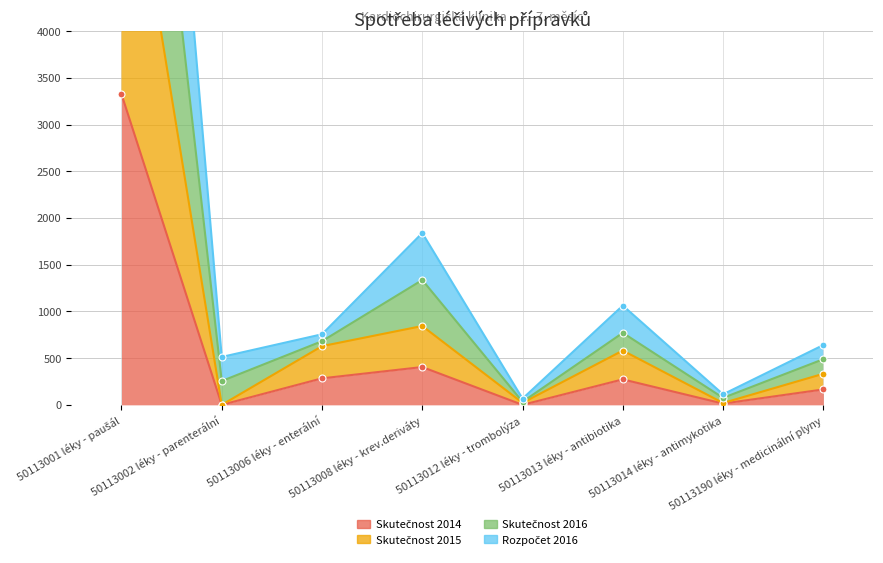

Rank the series by their maximum value, from lowest to highest.

Skutečnost 2014, Skutečnost 2015, Rozpočet 2016, Skutečnost 2016